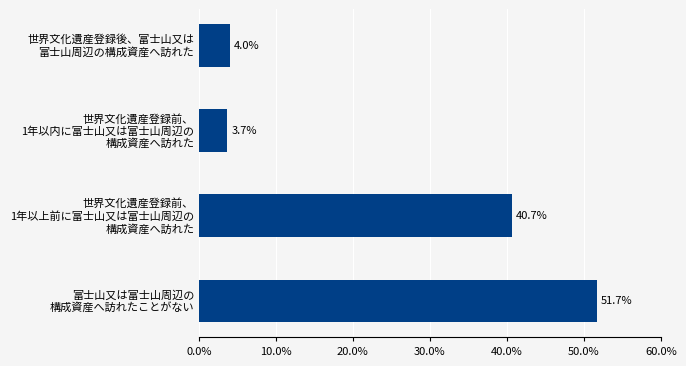

Rank the categories by value from highest to lowest.

富士山又は富士山周辺の
構成資産へ訪れたことがない, 世界文化遺産登録前、
1年以上前に富士山又は富士山周辺の
構成資産へ訪れた, 世界文化遺産登録後、富士山又は
富士山周辺の構成資産へ訪れた, 世界文化遺産登録前、
1年以内に富士山又は富士山周辺の
構成資産へ訪れた